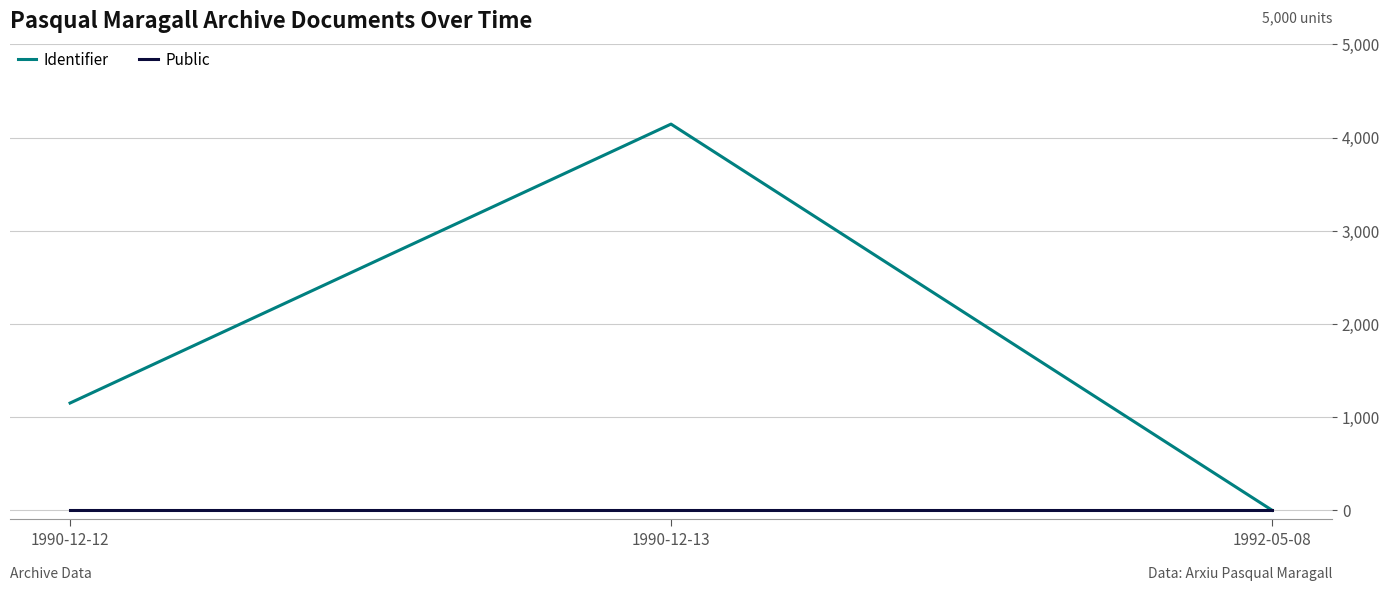

At 1990-12-12, list the series in order from largest to smallest.

Identifier, Public